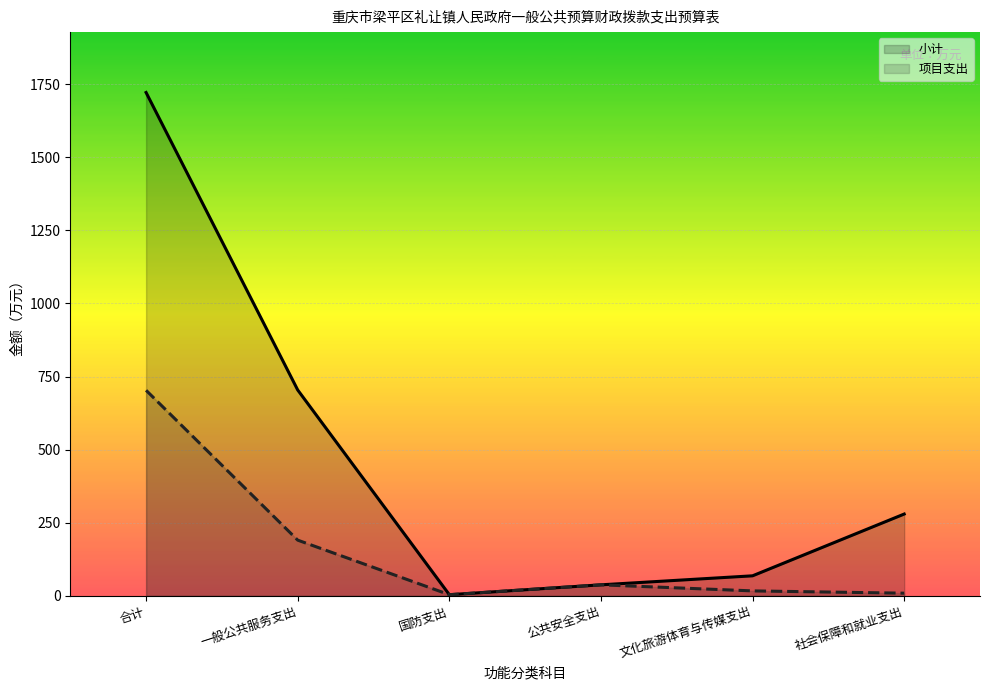

At 社会保障和就业支出, list the series in order from smallest to largest.

项目支出, 小计